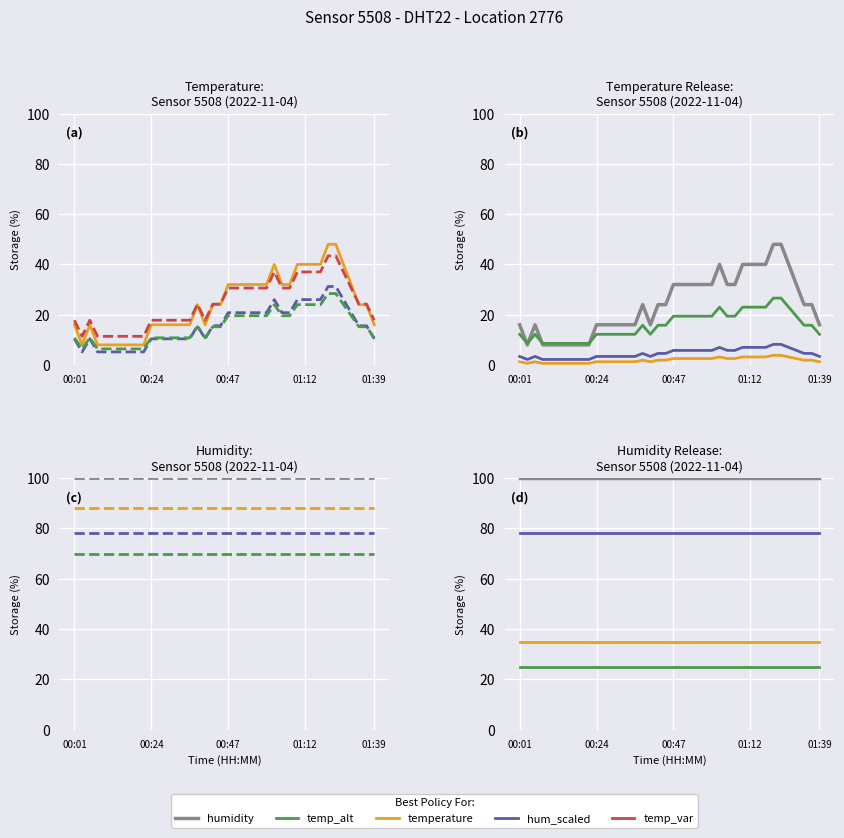

The chart shows a value of 39.7 at 01:36. True or false?

False